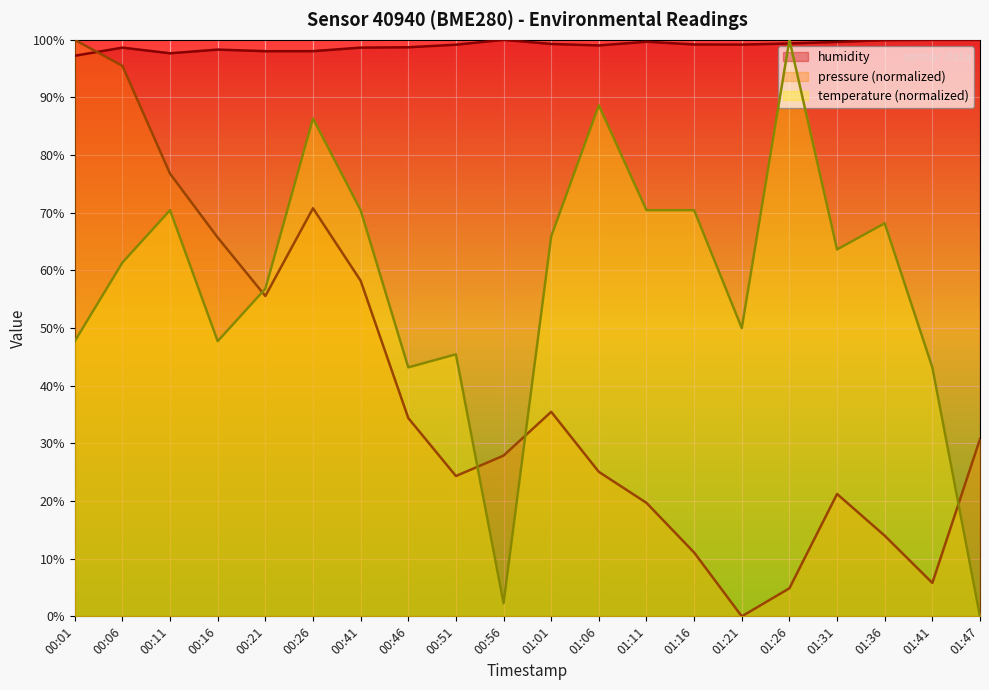

What is the difference between the maximum and minimum values in the temperature series?

100.0